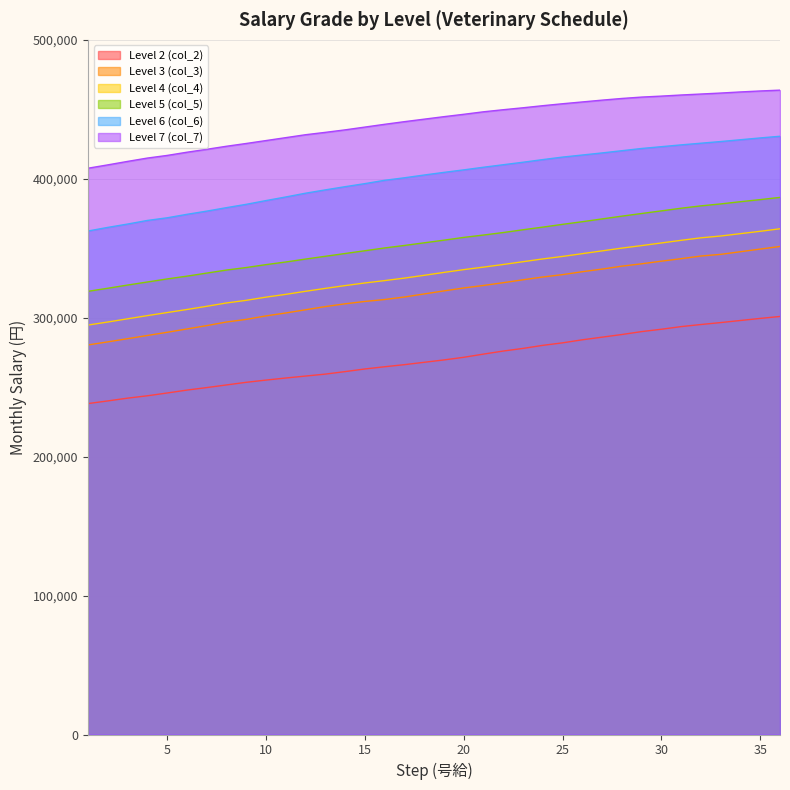

True or false: Level 2 (col_2) has a value of 280100 at 24.

True